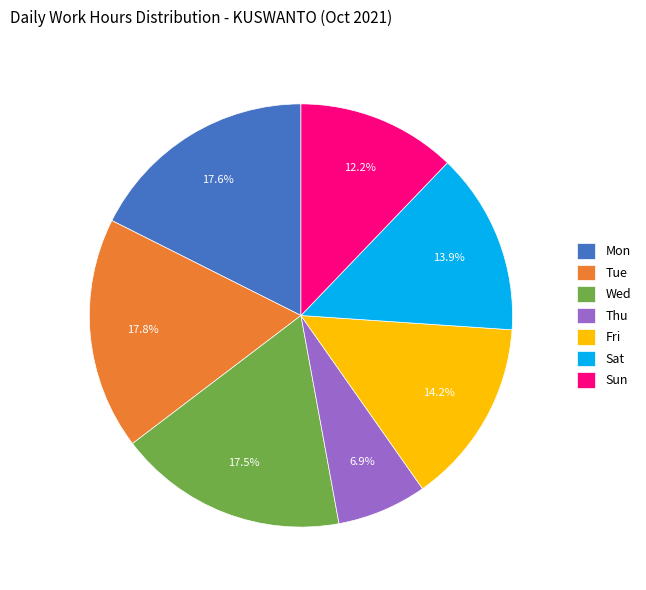

What is the total percentage of Thu and Sat?

20.8%